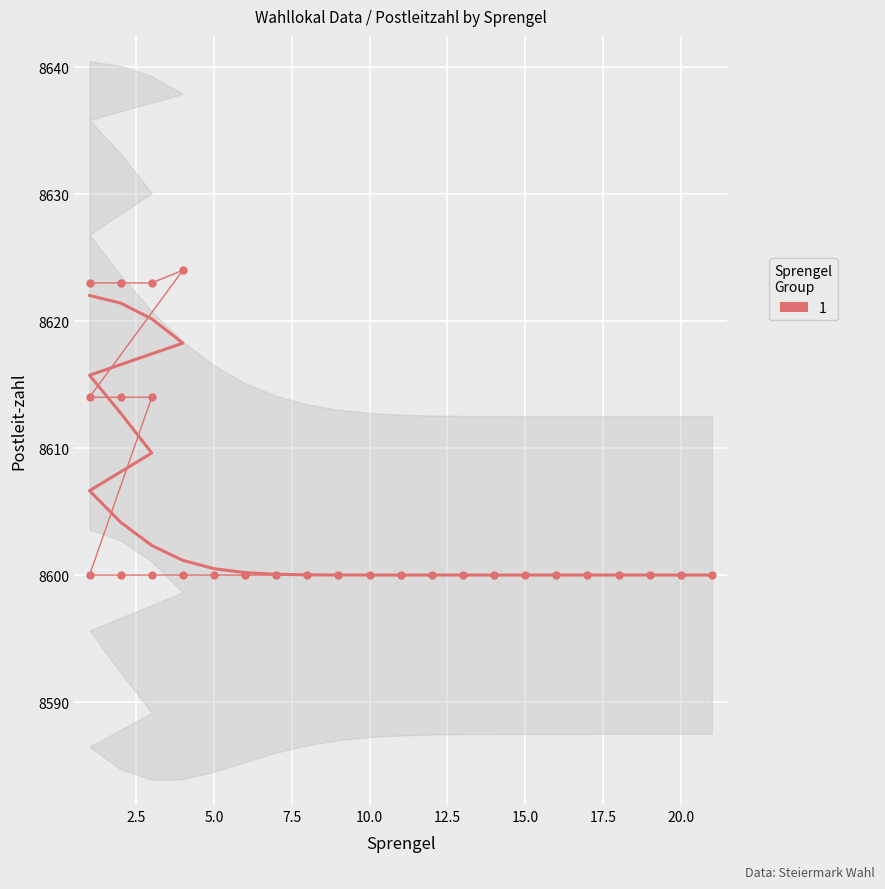

Count the values in the range 8600 to 8614.

24